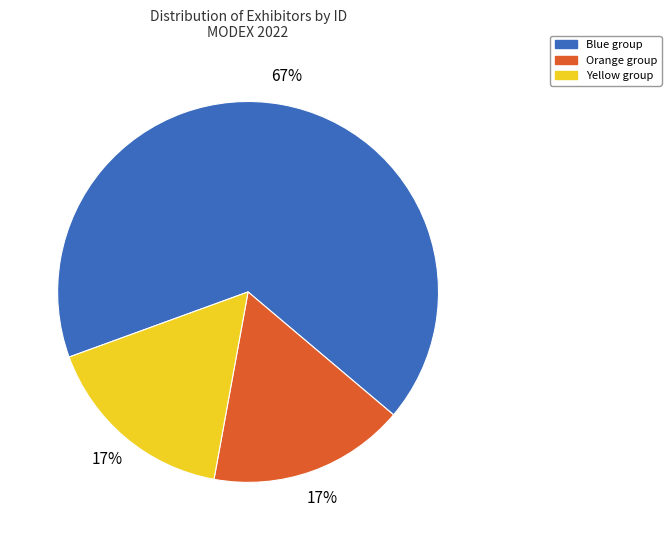

To the nearest percent, what portion does Orange group represent?

17%